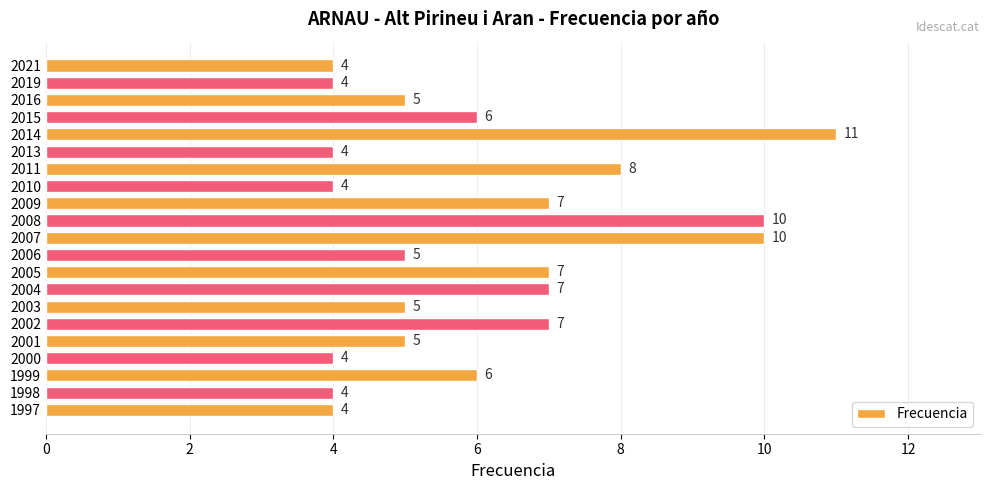

What is the average value?

6